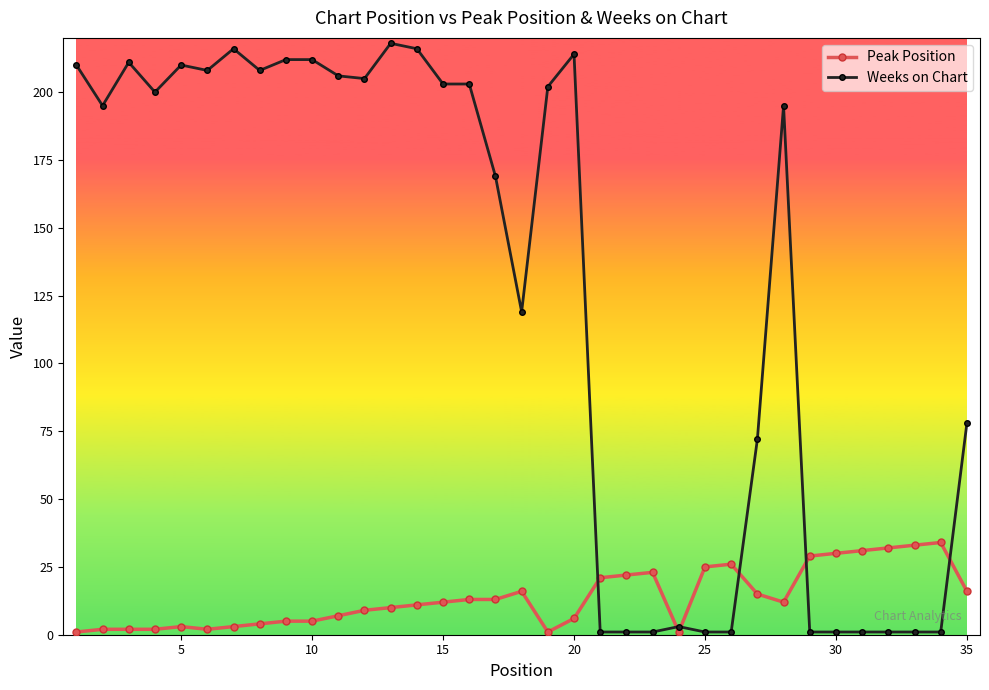

Which series has the largest range (max minus min)?

Weeks on Chart